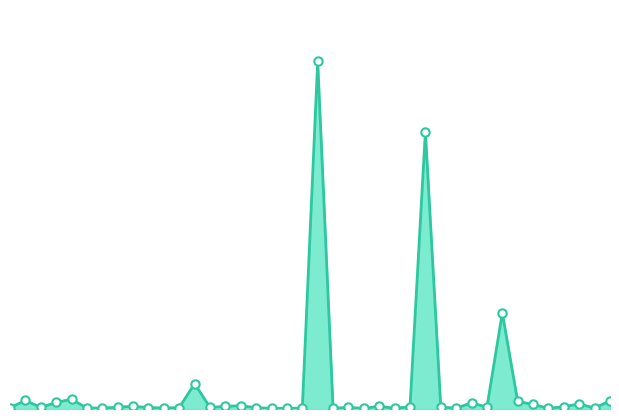

Reading left to right, what are all the values shown in this chart?

13.0	87.3	16.5	67.3	100.3	9.4	10.6	17.7	28.3	14.2	10.6	14.2	259.6	16.5	27.1	34.2	13.0	7.1	7.1	8.3	3563.6	8.3	16.5	5.9	29.5	7.1	23.6	2841.4	22.4	7.1	64.9	17.7	985.3	77.9	47.2	7.1	23.6	51.9	9.4	83.8